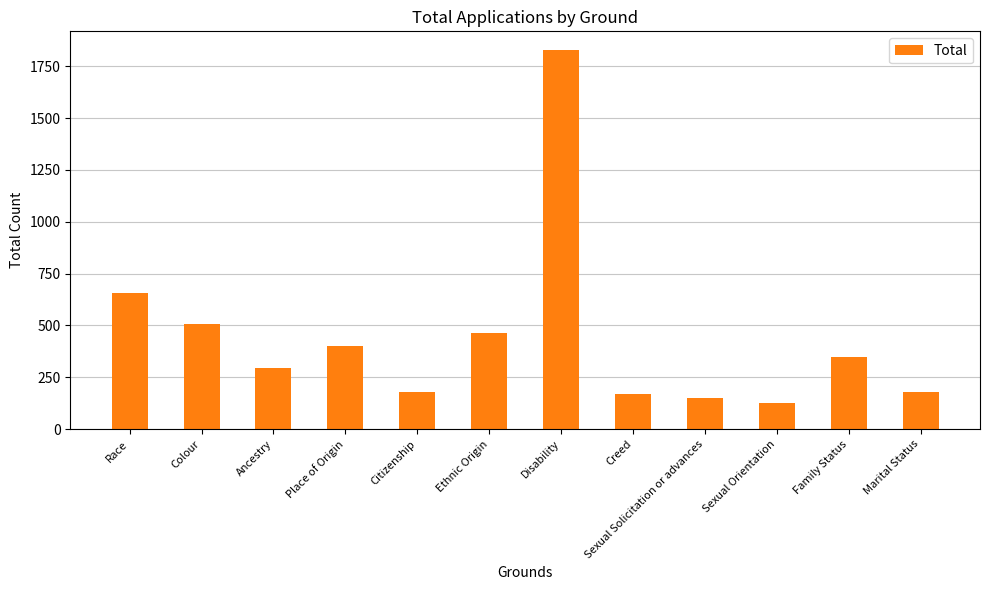

At which label does the data first exceed 350?

Race